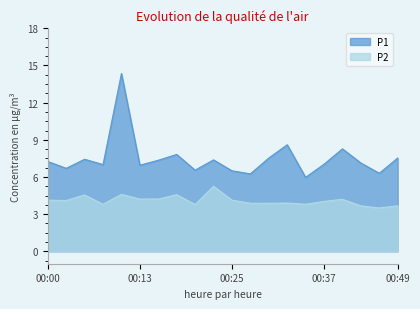

At which label does P2 first exceed 4?

00:00